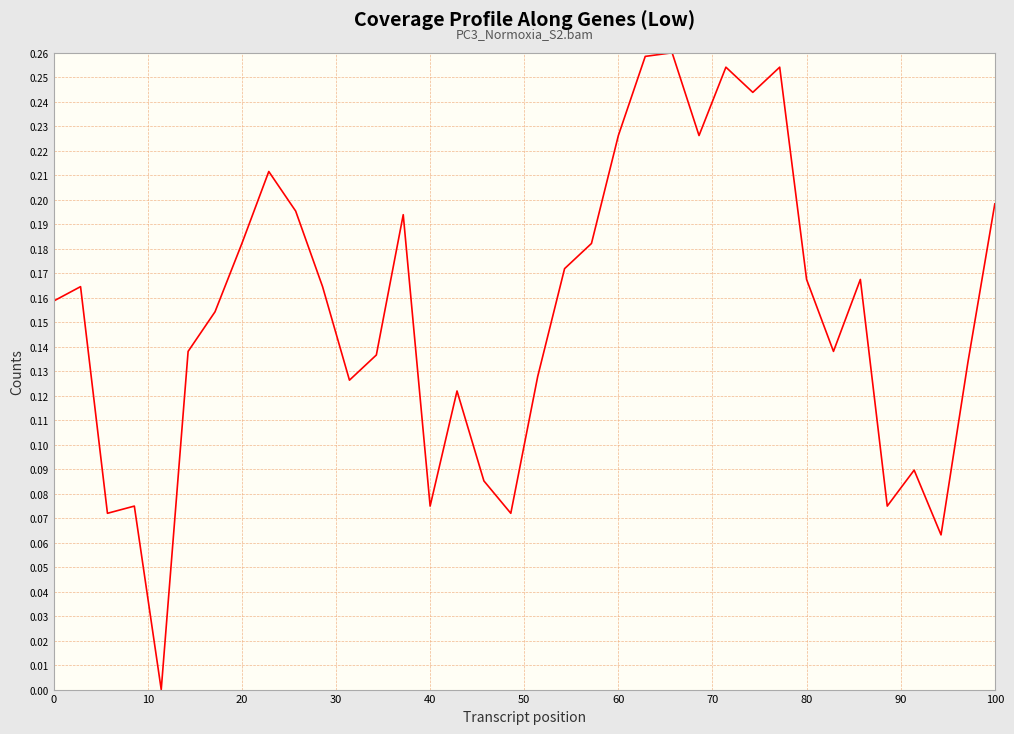

Reading left to right, transcribe all the data shown in this chart.

0.2	0.2	0.1	0.1	0.0	0.1	0.2	0.2	0.2	0.2	0.2	0.1	0.1	0.2	0.1	0.1	0.1	0.1	0.1	0.2	0.2	0.2	0.3	0.3	0.2	0.3	0.2	0.3	0.2	0.1	0.2	0.1	0.1	0.1	0.1	0.2